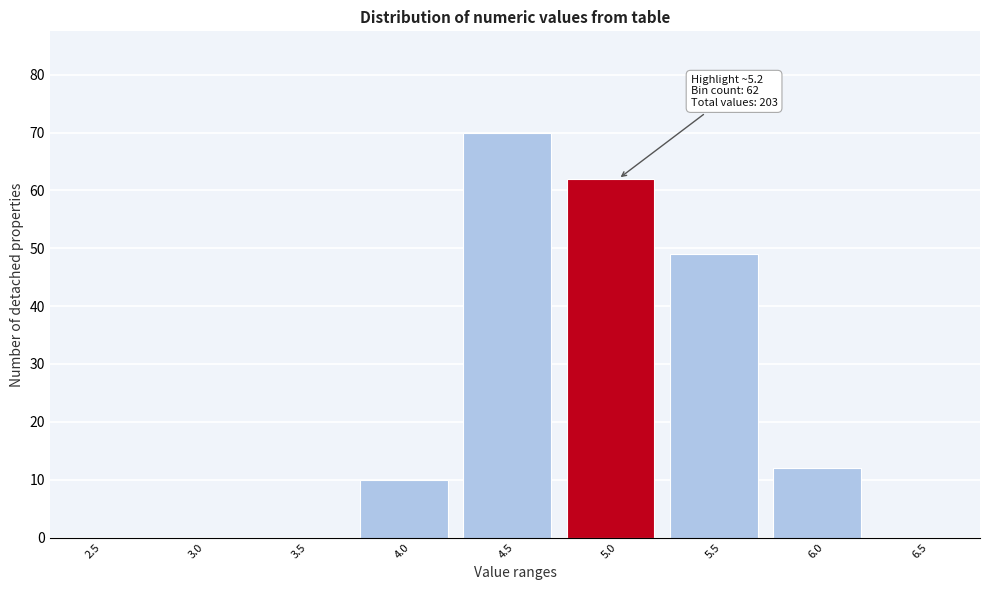

Reading right to left, what are all the values shown in this chart?

6.5=0	6.0=12	5.5=49	5.0=62	4.5=70	4.0=10	3.5=0	3.0=0	2.5=0